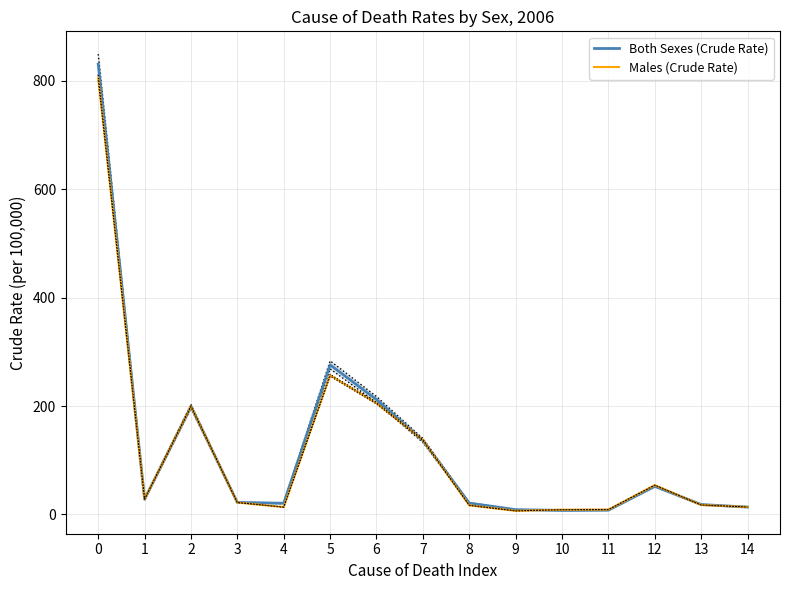

How many data points in Both Sexes (Crude Rate) are above 22?

8